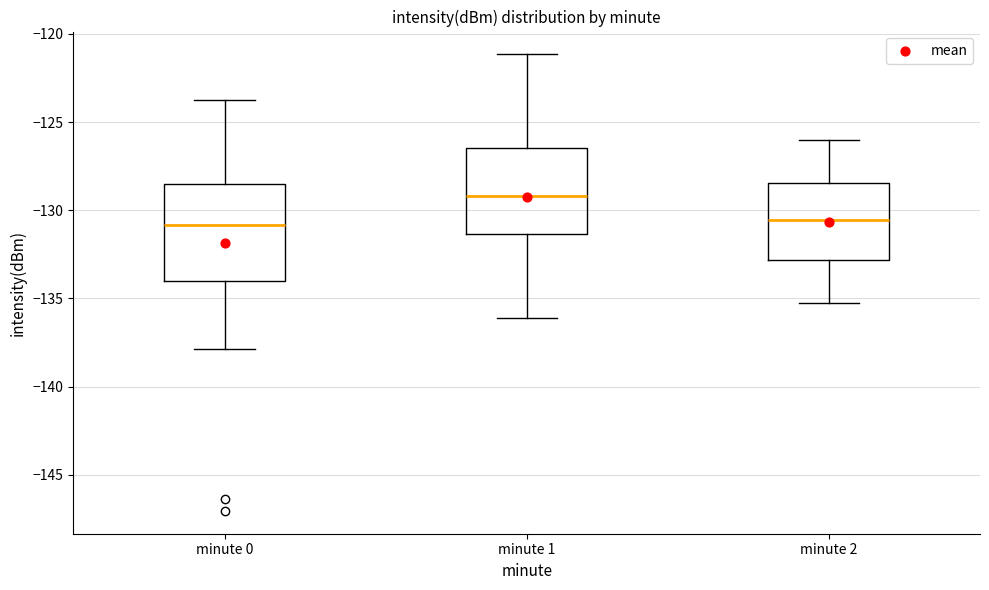

Reading left to right, transcribe this box plot: for each box, give where its median line is, the range the box spans, and where its two whiskers end, as read against the y-axis. The values are not printed on the chart, so give them approximately, as read against the axis.

minute 0: median -131.0, box -134.0 to -128.5, whiskers -138.0 to -124.0
minute 1: median -129.0, box -131.5 to -126.5, whiskers -136.0 to -121.0
minute 2: median -130.5, box -133.0 to -128.5, whiskers -135.0 to -126.0